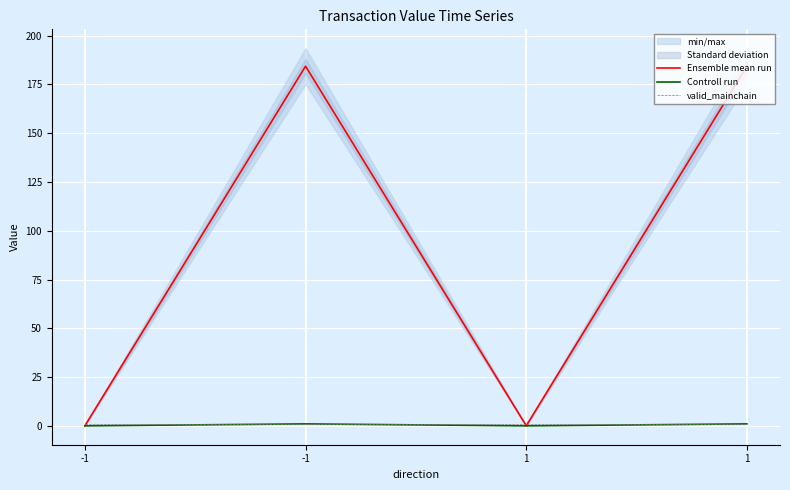

True or false: Controll run and Ensemble mean run cross at least once.

False